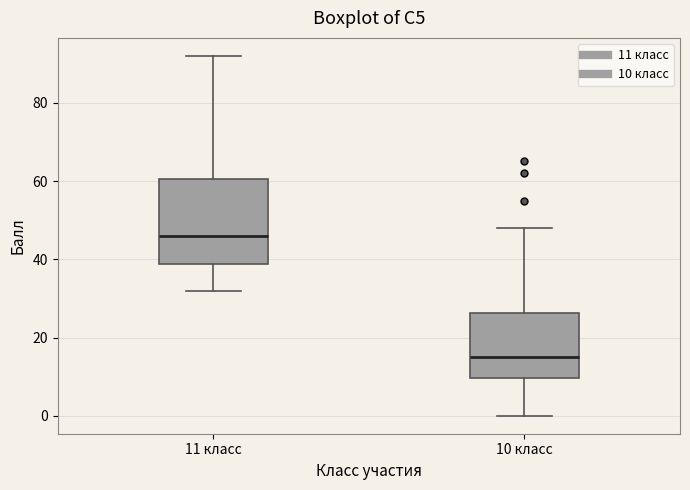

Reading left to right, read every box against the y-axis: the position of its median line, the range the box covers, and the ends of its whiskers. The values are not printed on the chart, so give them approximately, as read against the axis.

11 класс: median 46, box 38 to 60, whiskers 32 to 92
10 класс: median 16, box 10 to 26, whiskers 0 to 48